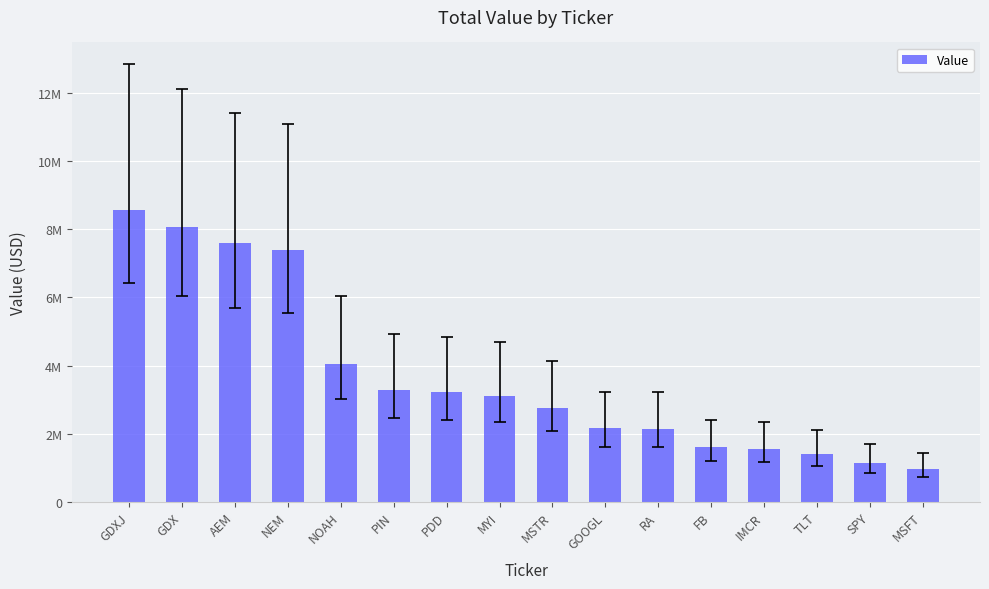

List the labels in order of value, smallest first.

MSFT, SPY, TLT, IMCR, FB, RA, GOOGL, MSTR, MYI, PDD, PIN, NOAH, NEM, AEM, GDX, GDXJ